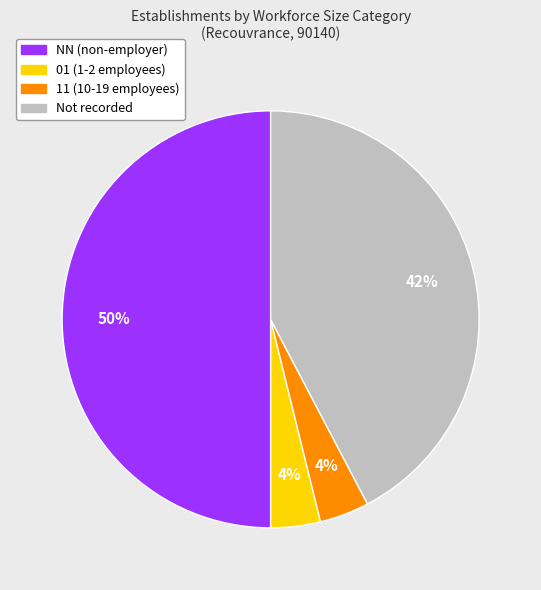

To the nearest percent, what is the difference between the largest and smallest slice percentages?

46%